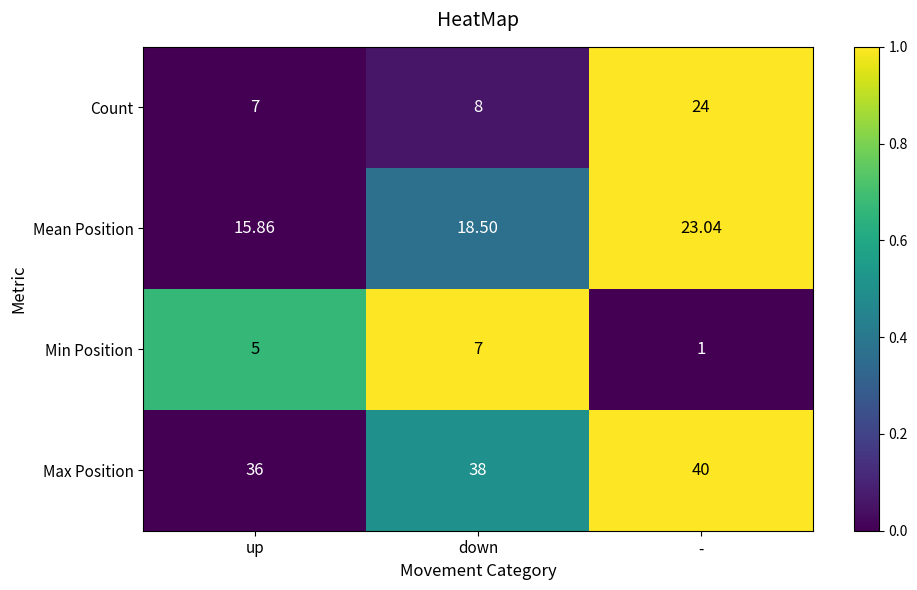

Which label corresponds to the smallest value in the chart?

-